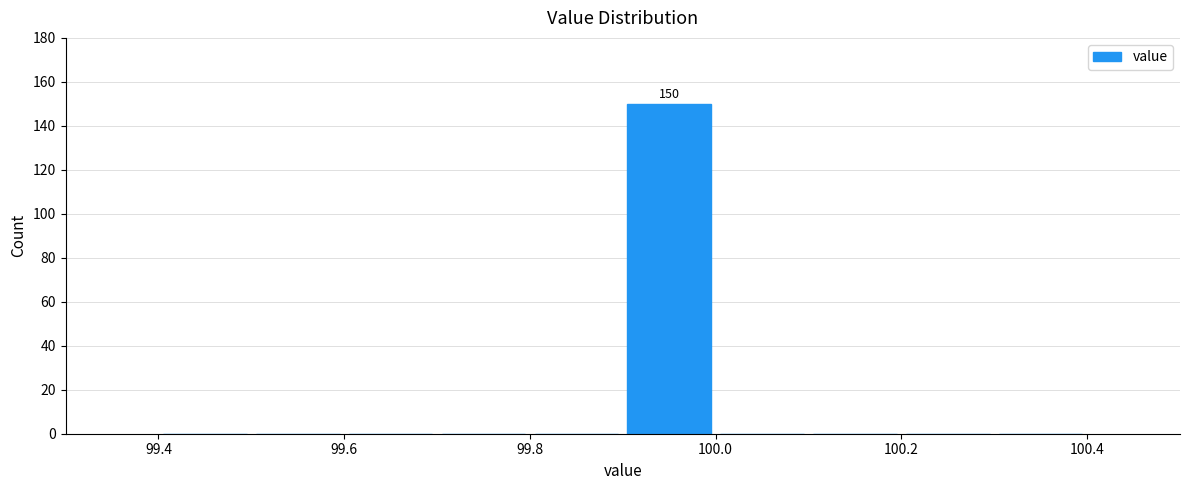

Which range on the x-axis has the tallest bar?

99.9 to 100.0